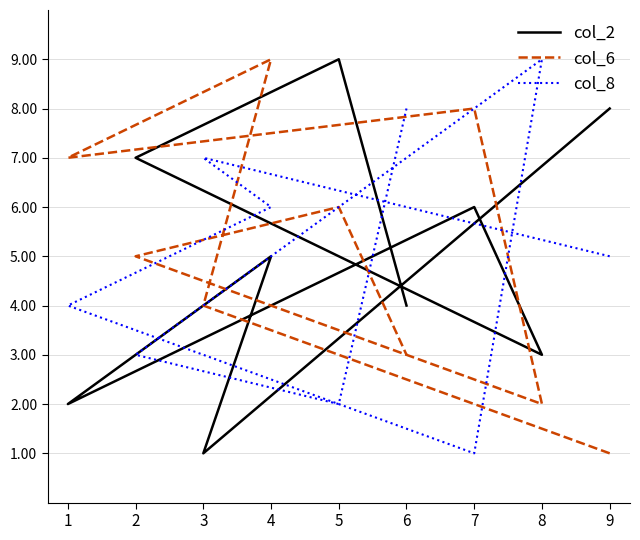

What are all the series names shown in the legend?

col_2, col_6, col_8